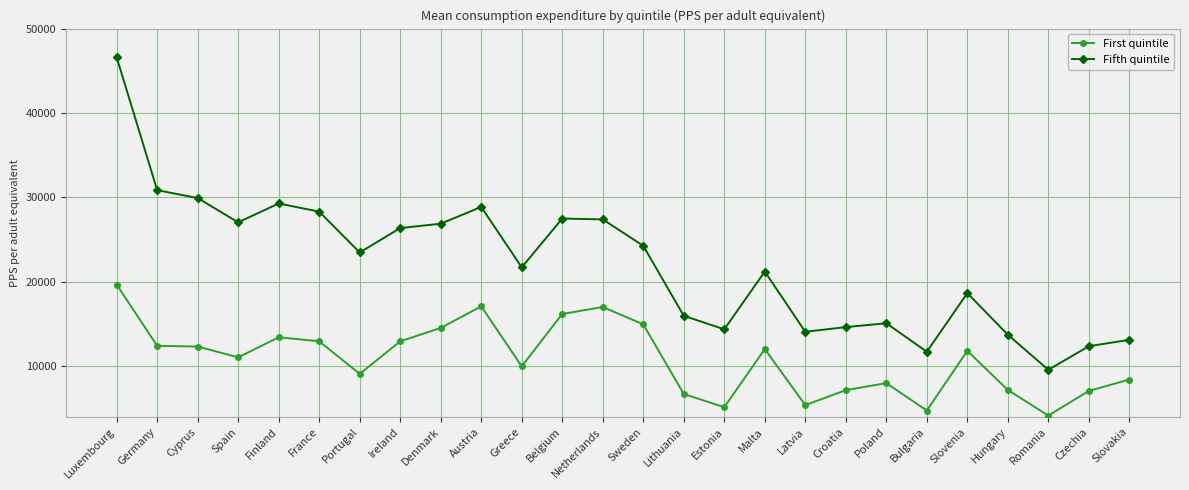

List the series in order of their overall mean, lowest first.

First quintile, Fifth quintile